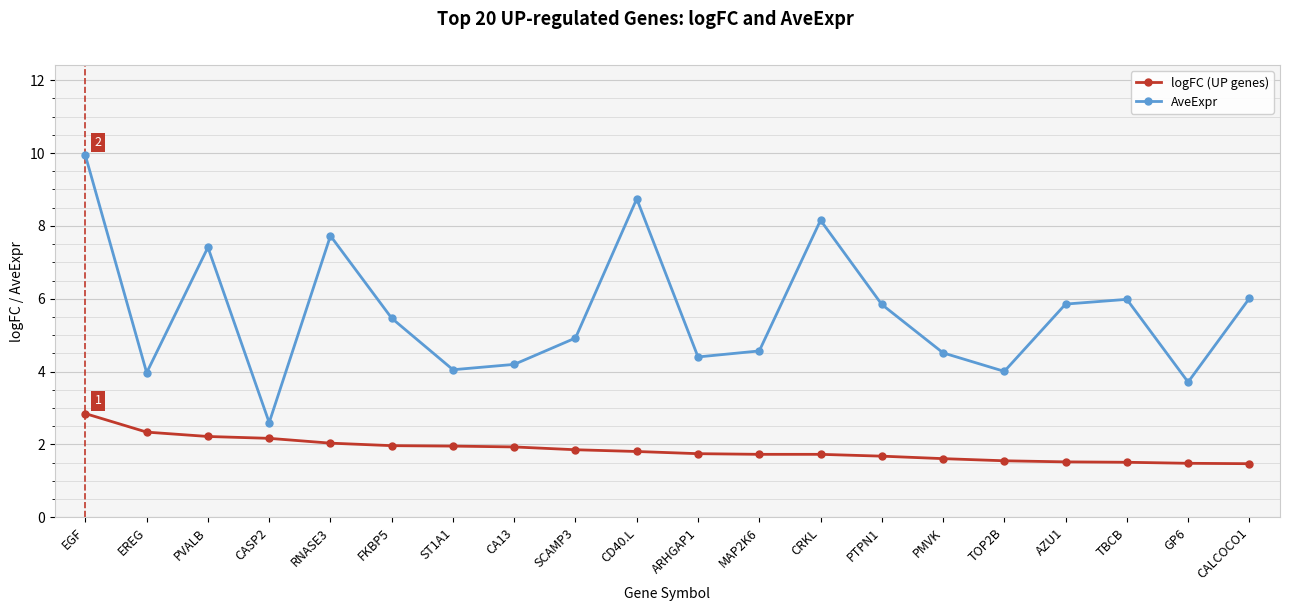

At which category does AveExpr reach its first local peak?

PVALB